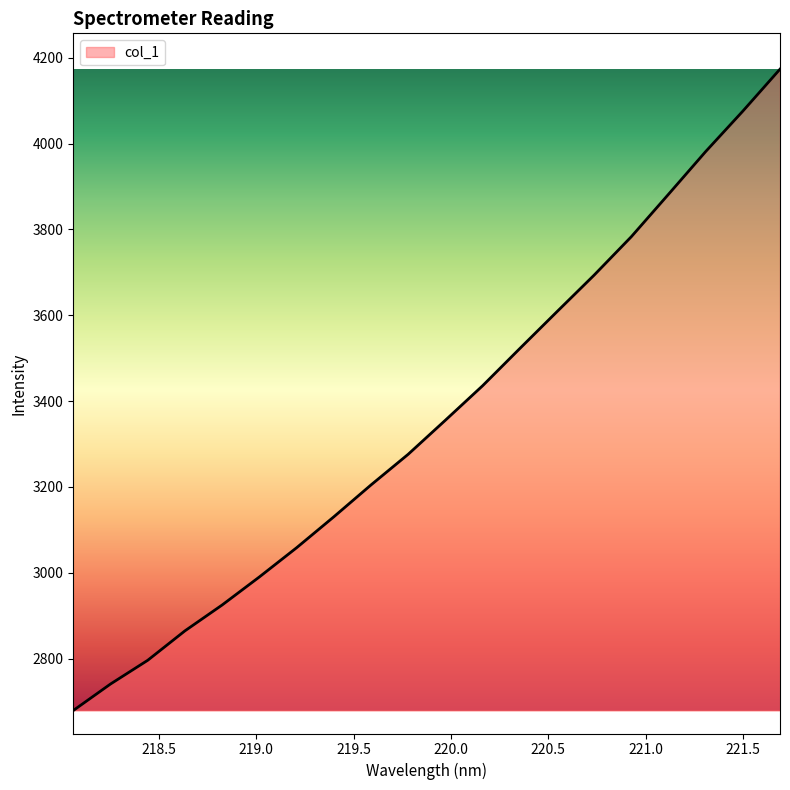

True or false: there are more than 0 points higher than both neighbors.

False